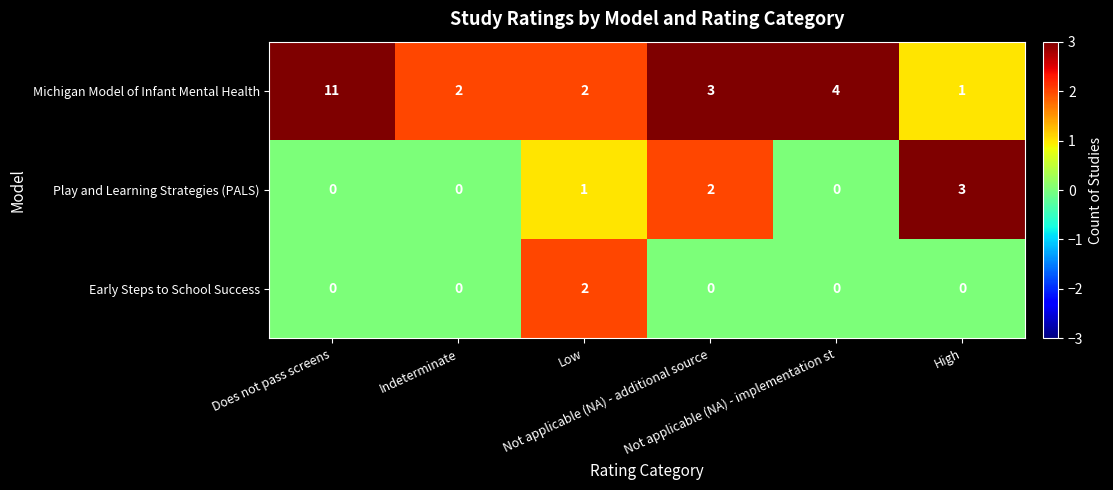

At which category is the sum across all series the highest?

Does not pass screens